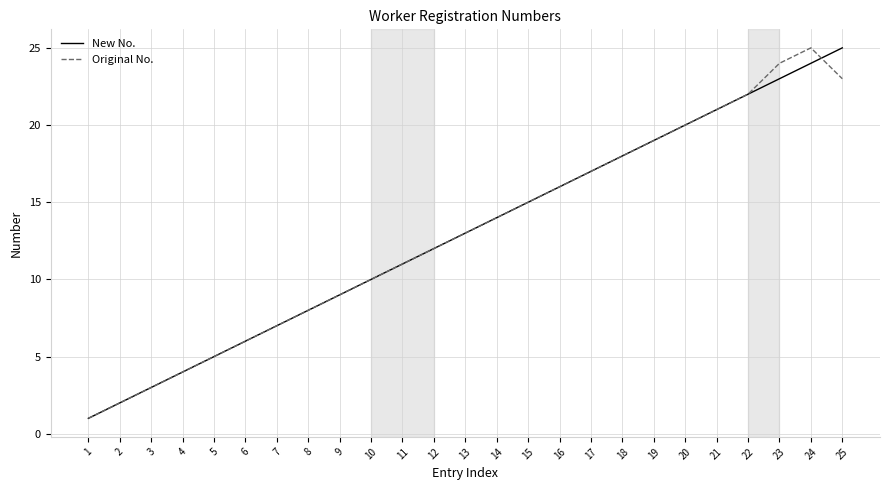

True or false: Original No. has a value of 17 at 17.

True